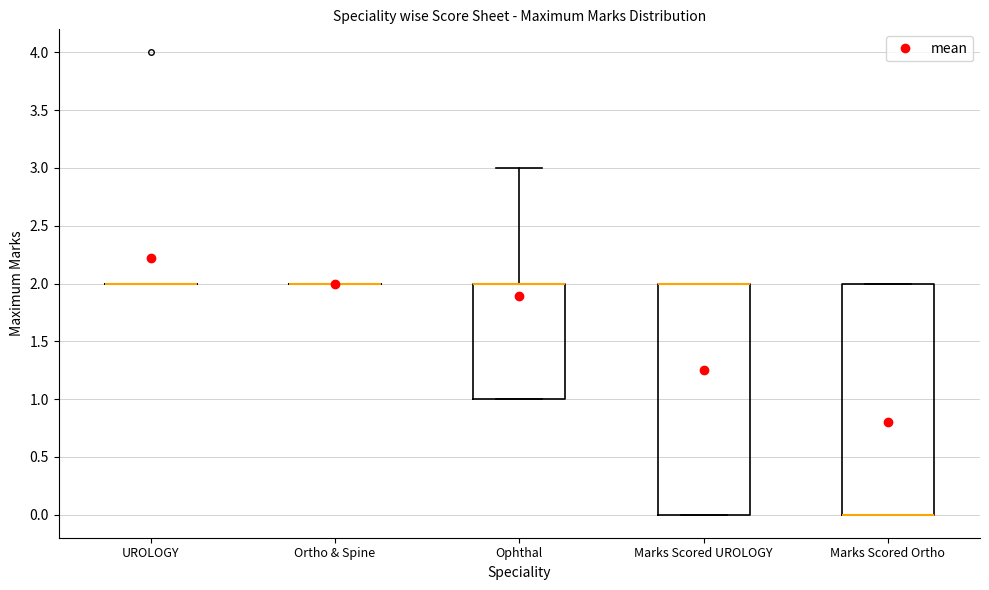

Reading left to right, transcribe this box plot: for each box, give where its median line is, the range the box spans, and where its two whiskers end, as read against the y-axis. The values are not printed on the chart, so give them approximately, as read against the axis.

UROLOGY: box collapsed to a line at 2, whiskers 2 to 2
Ortho & Spine: box collapsed to a line at 2, whiskers 2 to 2
Ophthal: median 2 (drawn on the box's upper edge), box 1 to 2, whiskers 1 to 3
Marks Scored UROLOGY: median 2 (drawn on the box's upper edge), box 0 to 2, whiskers 0 to 2
Marks Scored Ortho: median 0 (drawn on the box's lower edge), box 0 to 2, whiskers 0 to 2